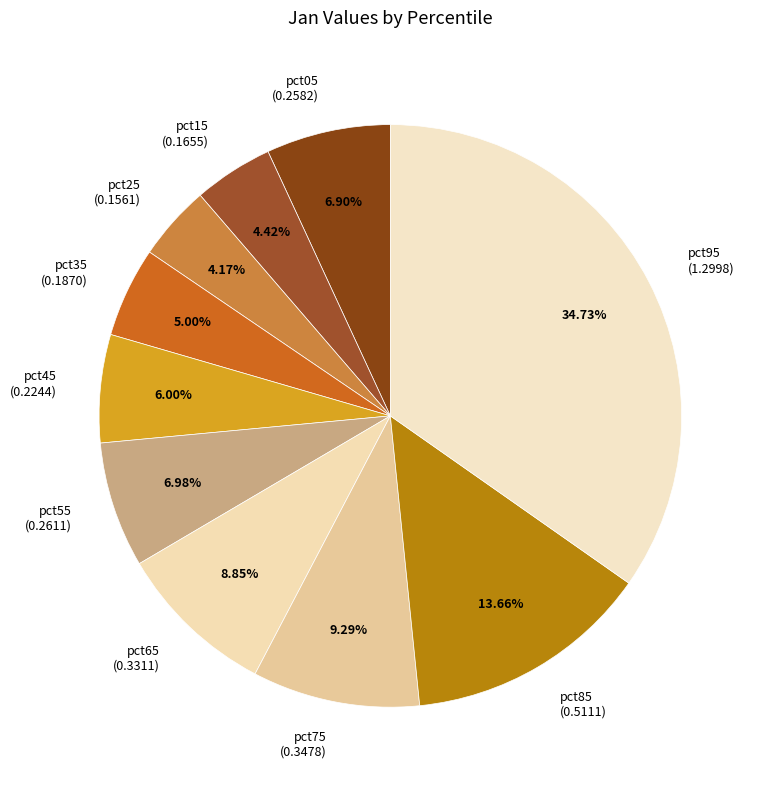

Is there a majority slice in this chart?

No